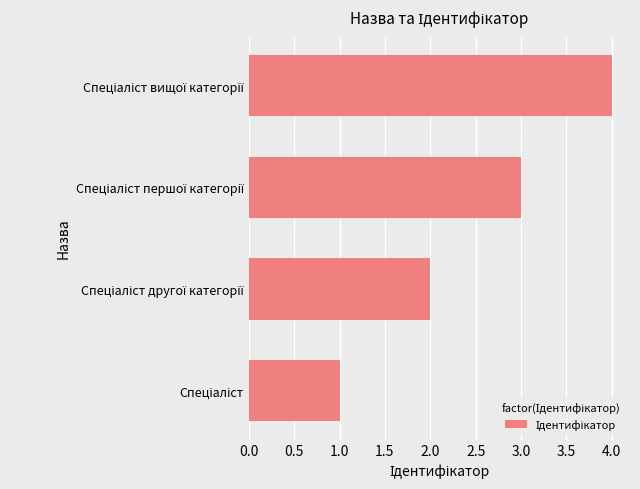

What is the difference between the second highest and second lowest values?

1